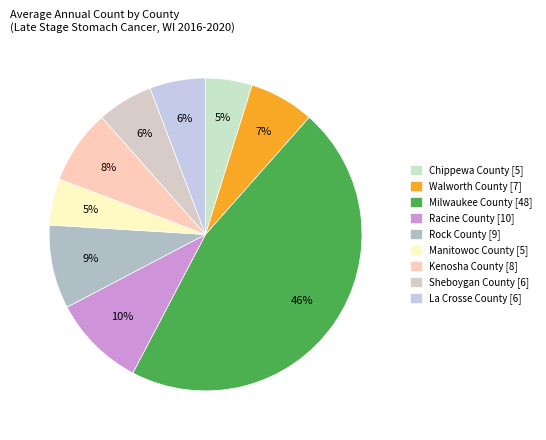

Approximately how many times larger is the value at Chippewa County compared to Walworth County?

0.7